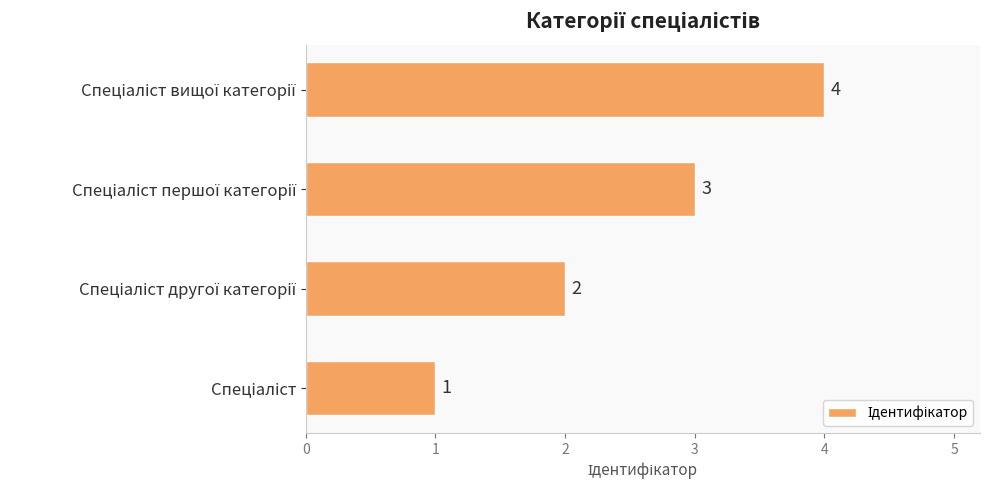

What is the difference between the maximum and second lowest values?

2